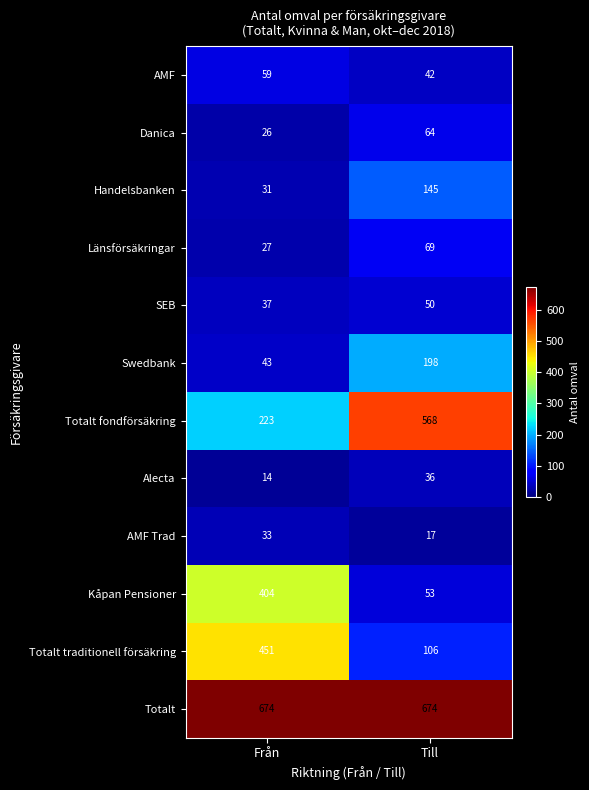

List the series in order of their peak value, highest first.

Totalt, Totalt fondförsäkring, Totalt traditionell försäkring, Kåpan Pensioner, Swedbank, Handelsbanken, Länsförsäkringar, Danica, AMF, SEB, Alecta, AMF Trad